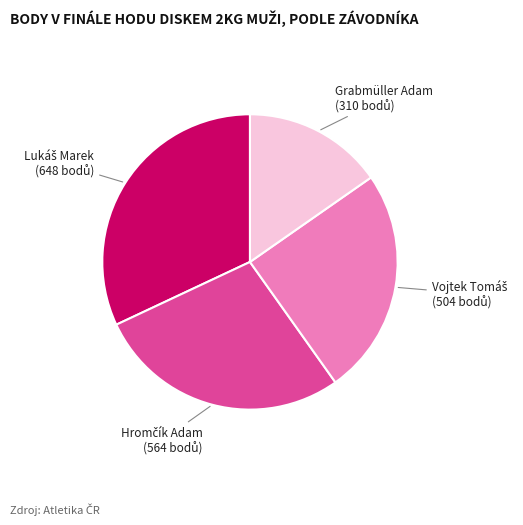

Is there a majority slice in this chart?

No